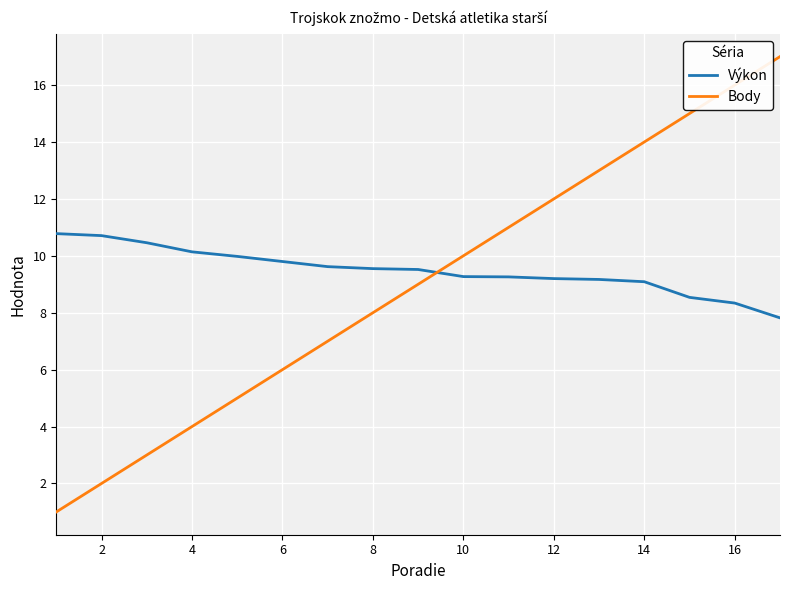

What are all the series names shown in the legend?

Výkon, Body